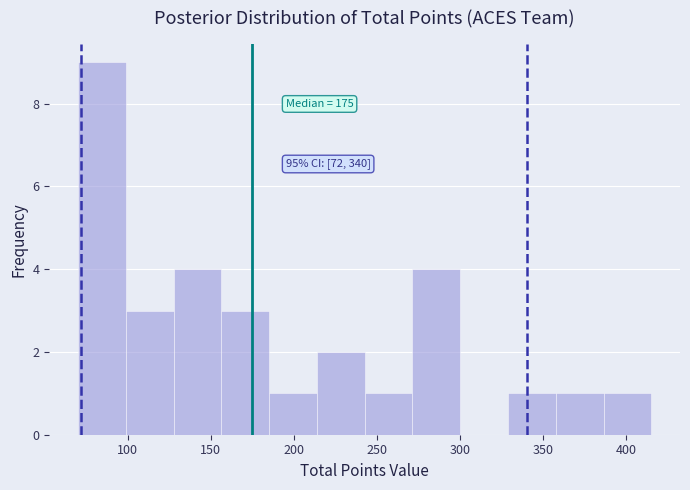

Over which range of the x-axis is the bar tallest?

70 to 100